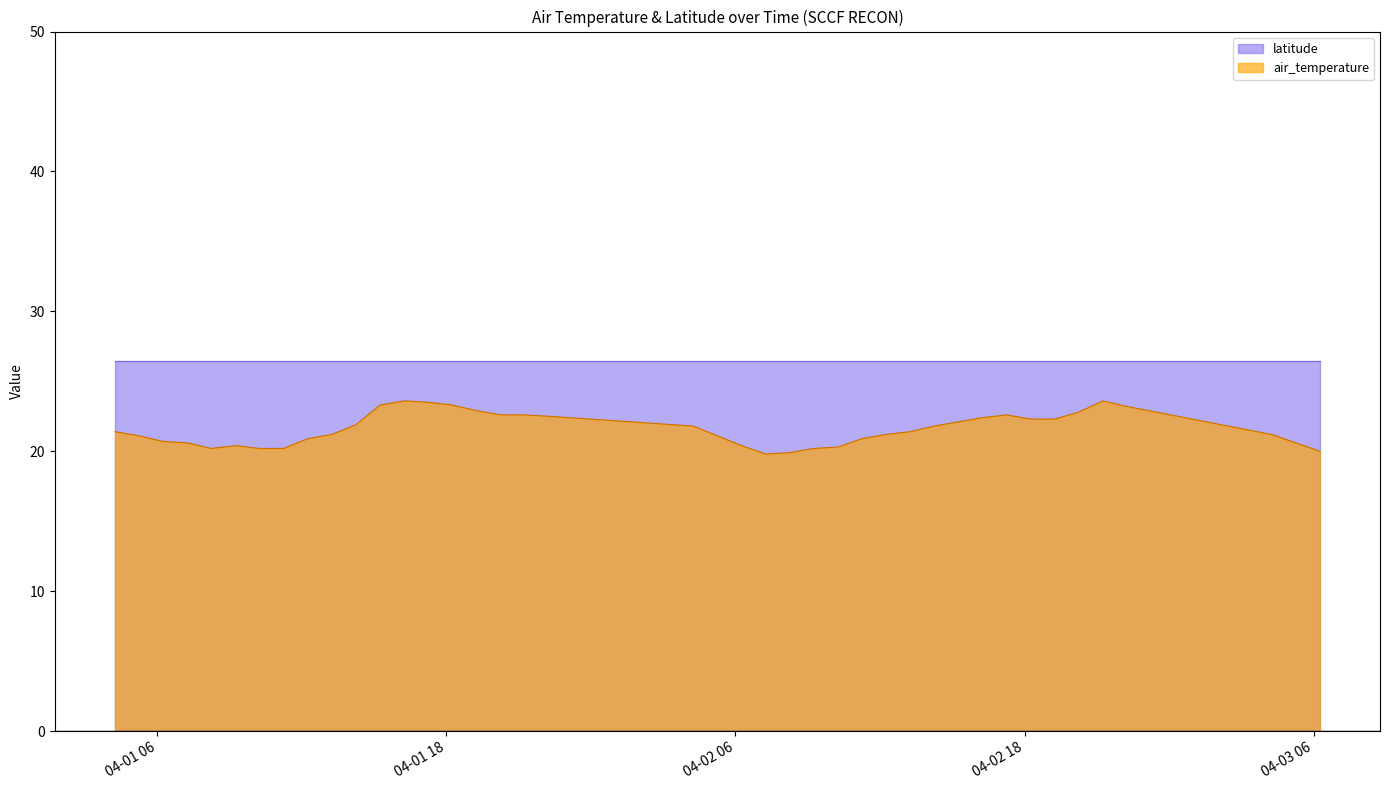

Where is the data nearest to the value 21?

2019-04-01T05:15:00Z